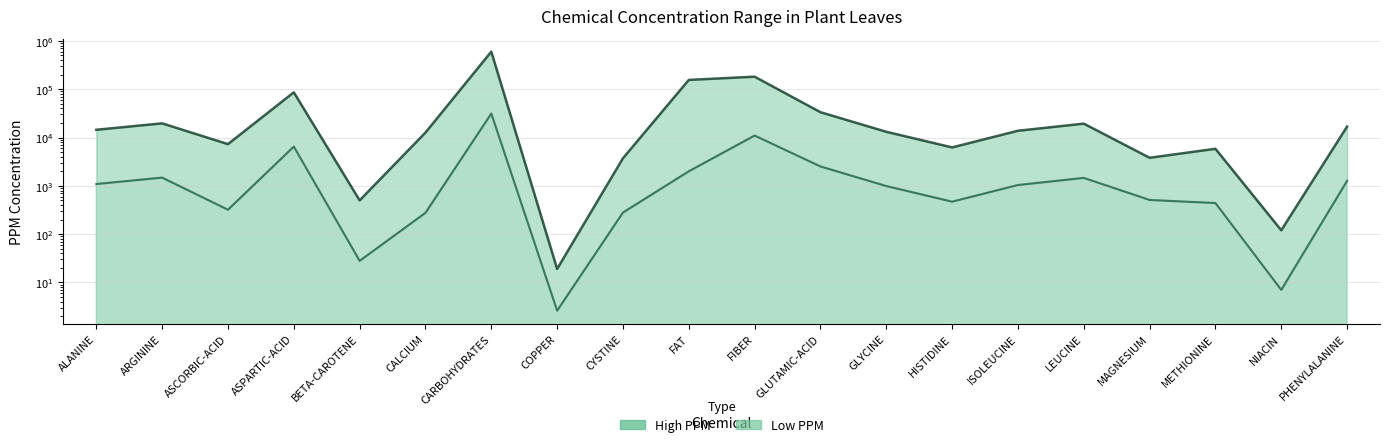

What is the label of the 1st point from the left?

ALANINE